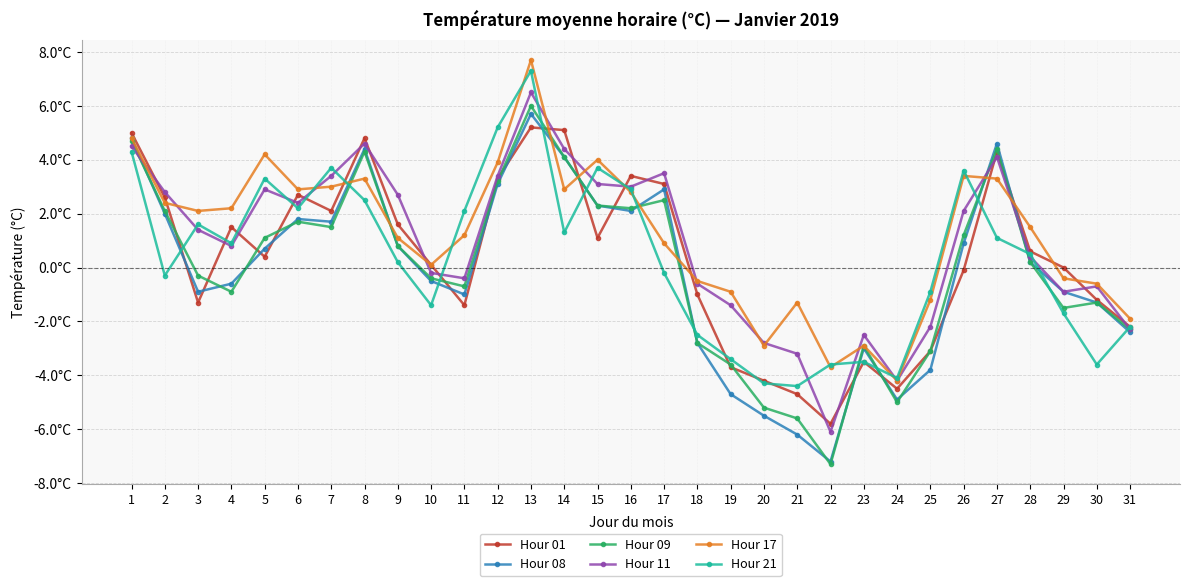

Where do Hour 08 and Hour 21 first cross each other?

2 and 3